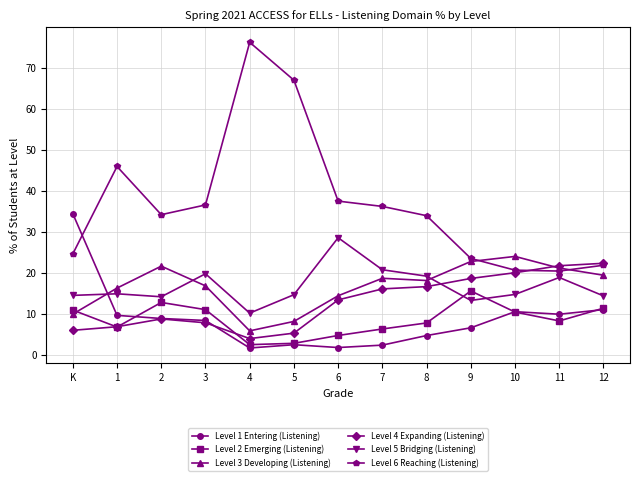

Which category has the highest value across all series?

4